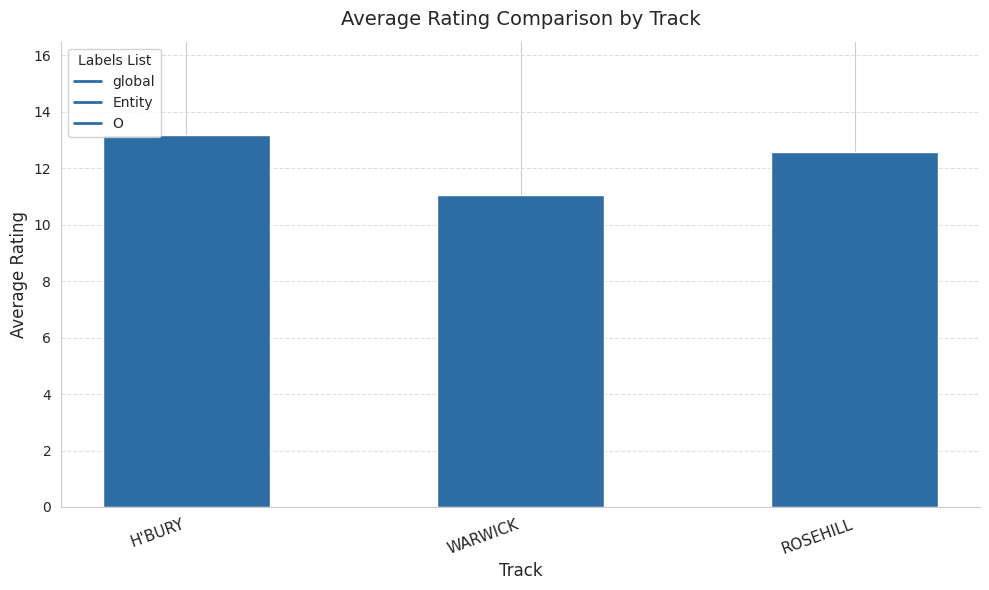

Rank the categories by value from lowest to highest.

WARWICK, ROSEHILL, H'BURY